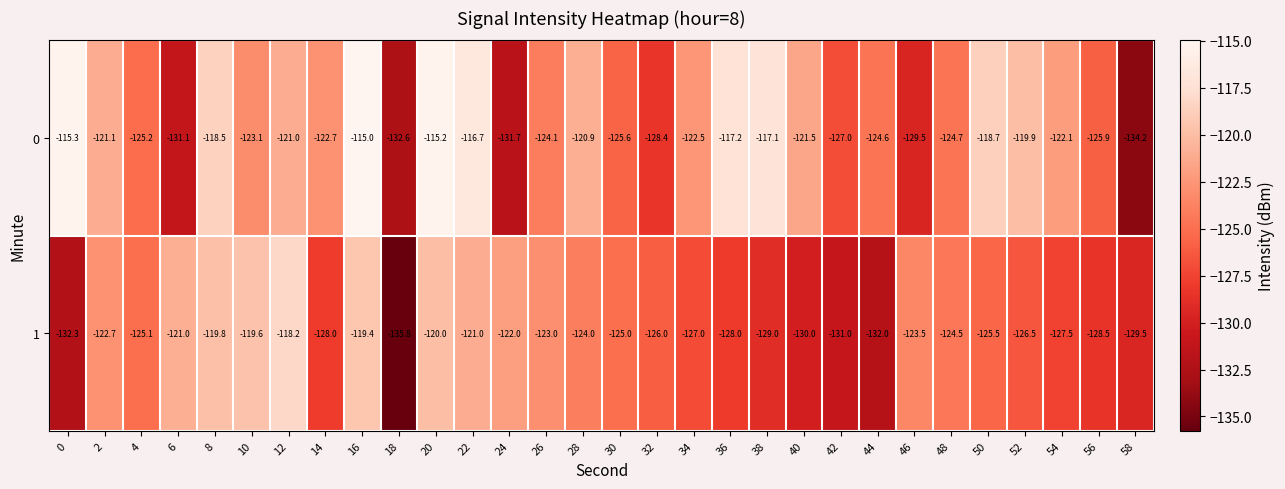

Is the value of 1 at 58 greater than the value of 0 at 20?

No